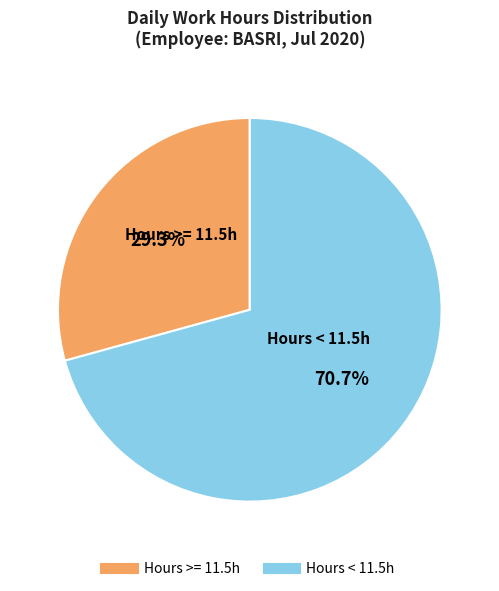

Is there any slice that represents more than half of the pie?

Yes